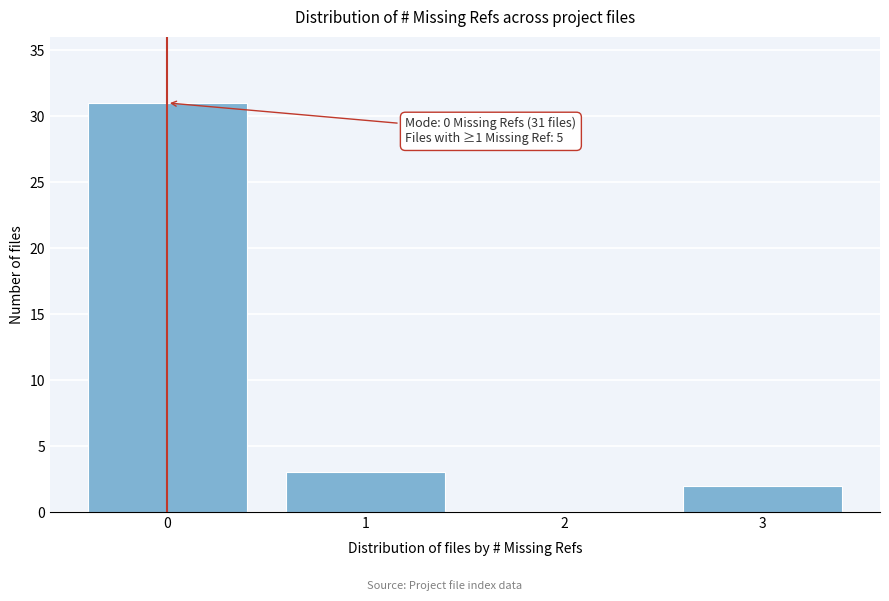

Reading left to right, extract all data points from this chart.

0=31	1=3	2=0	3=2